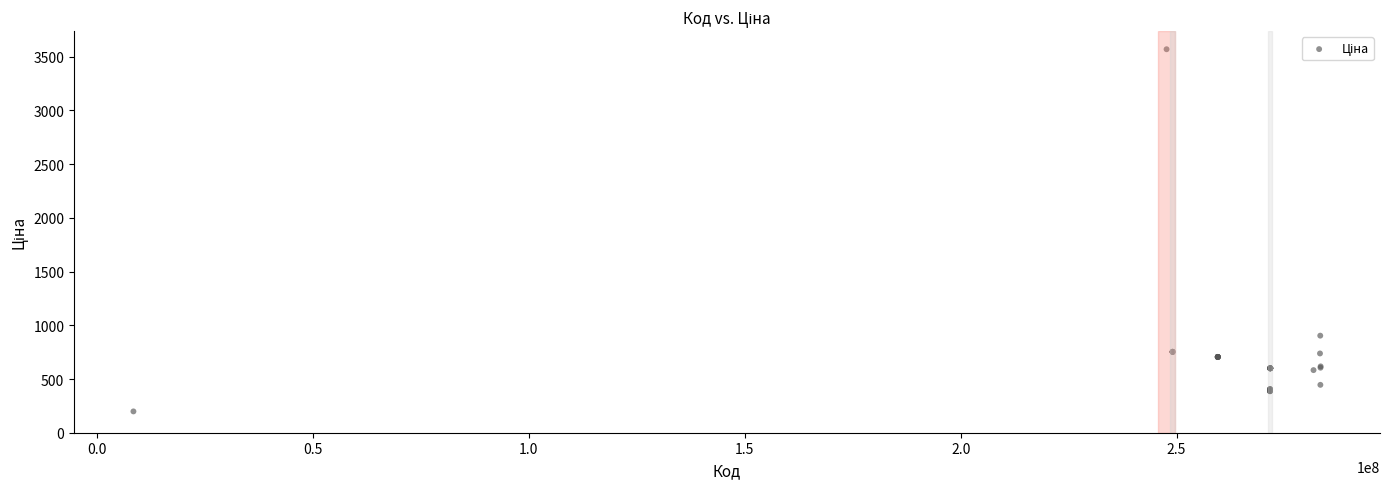

What Y value in the scatter plot is closest to 1883?

903.5